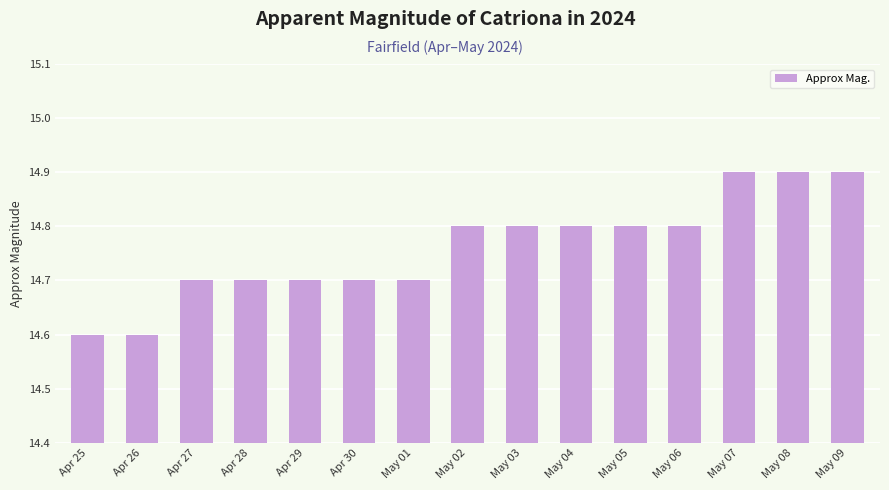

Are the bars grouped side by side (vs. stacked)?

No